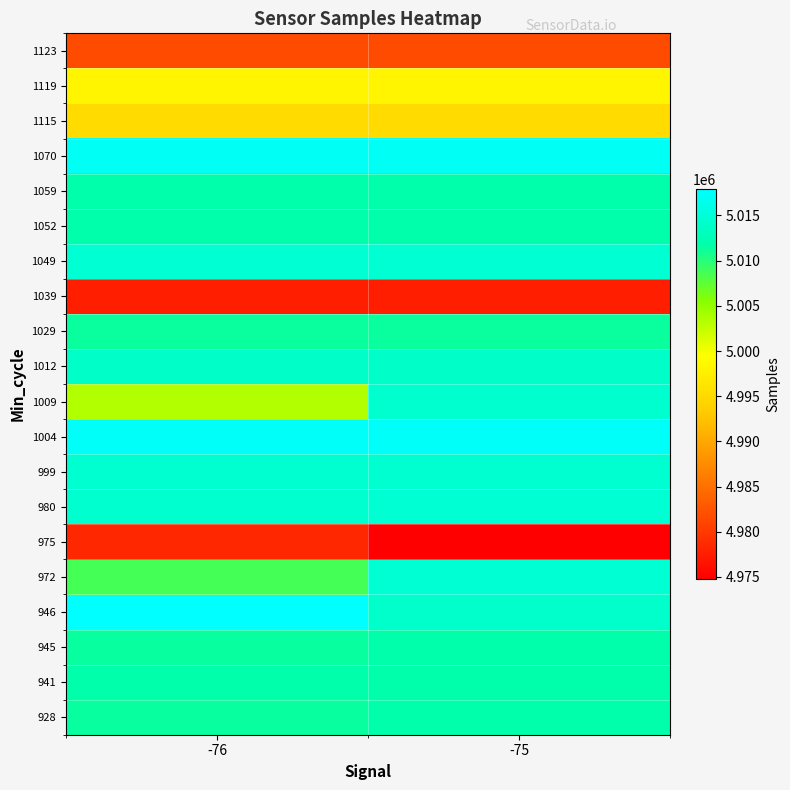

Reading right to left, extract all data points from this chart.

928: -75=5011843	-76=5011367
941: -75=5011843	-76=5011843
945: -75=5011843	-76=5011367
946: -75=5014152	-76=5017918
972: -75=5014782	-76=5008670
975: -75=4974779	-76=4978393
980: -75=5014782	-76=5014306
999: -75=5014523	-76=5014523
1004: -75=5017446	-76=5017446
1009: -75=5014453	-76=5003372
1012: -75=5013882	-76=5013882
1029: -75=5011287	-76=5011287
1039: -75=4977578	-76=4977578
1049: -75=5014684	-76=5014684
1052: -75=5011843	-76=5011843
1059: -75=5011843	-76=5011843
1070: -75=5017083	-76=5017083
1115: -75=4995136	-76=4995136
1119: -75=4998236	-76=4998236
1123: -75=4981662	-76=4981662